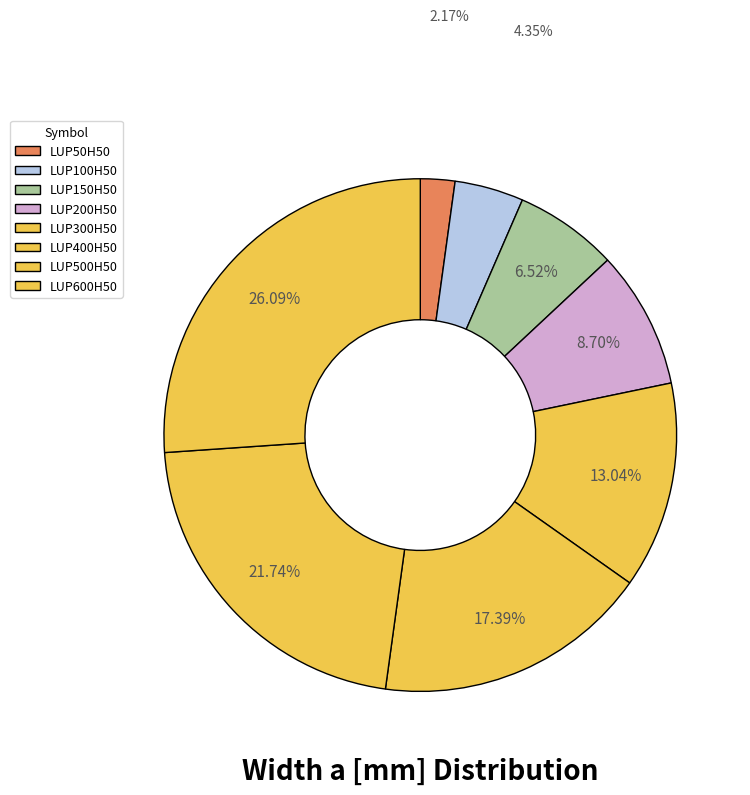

Do LUP300H50 and LUP200H50 together represent more than half of the pie?

No